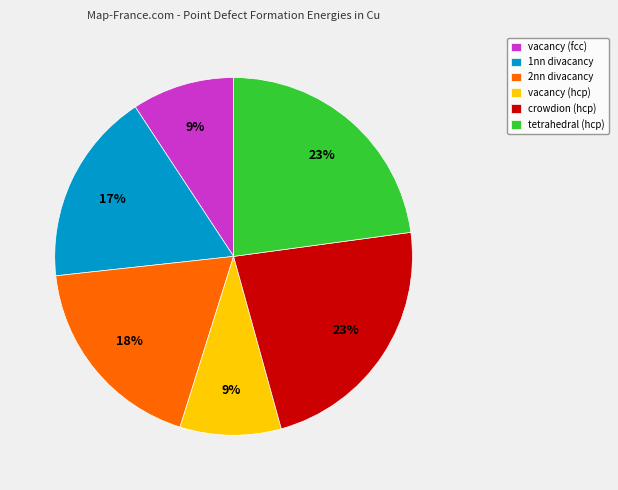

To the nearest percent, what is the difference between the largest and smallest slice percentages?

14%